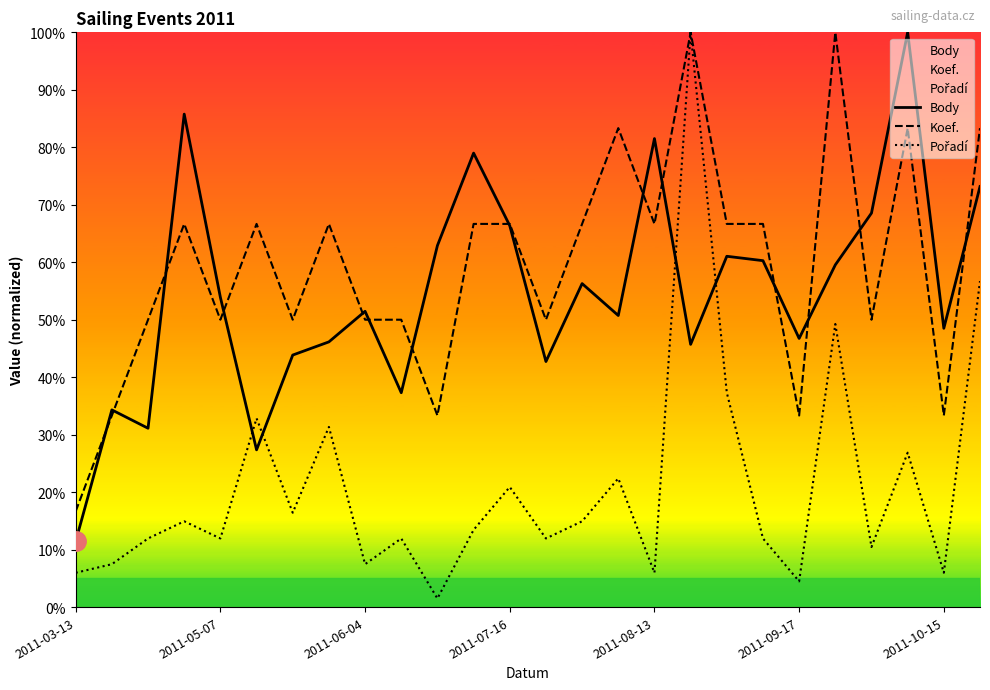

What position from the left is 14?

15